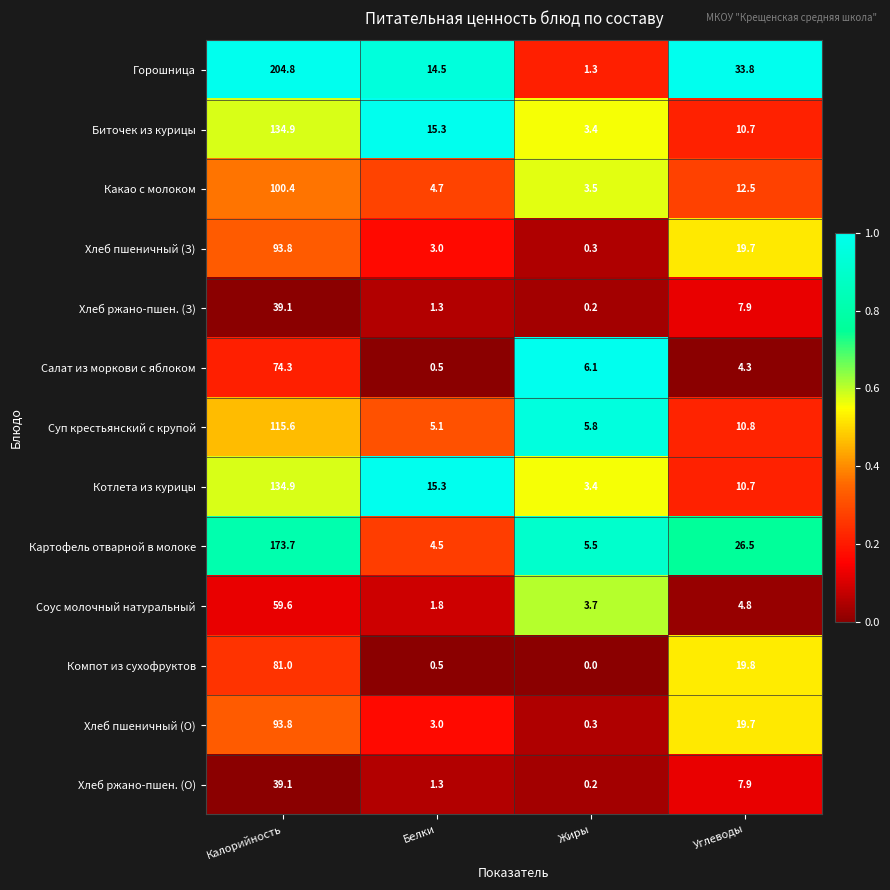

The Биточек из курицы series shows 195.8 at Калорийность. True or false?

False